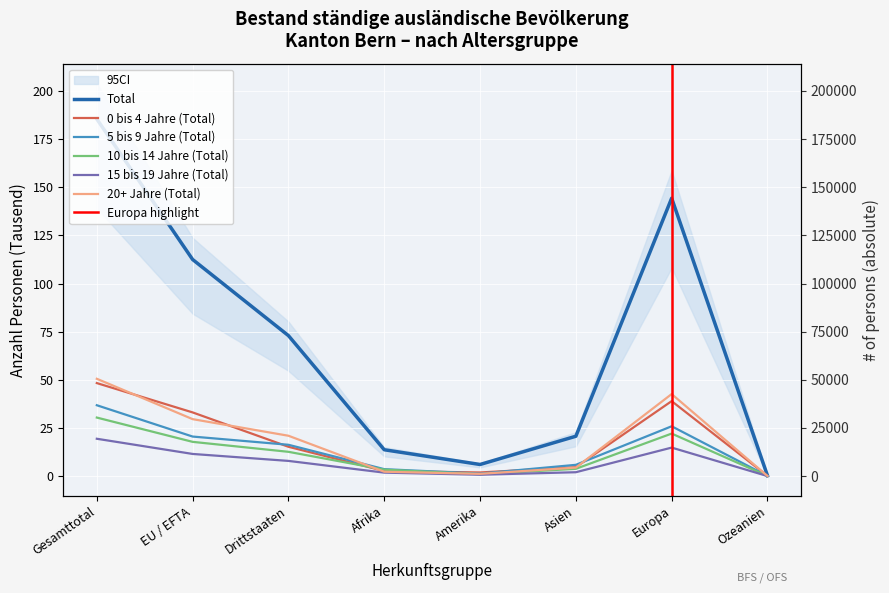

Which series has the largest total across all categories?

Total